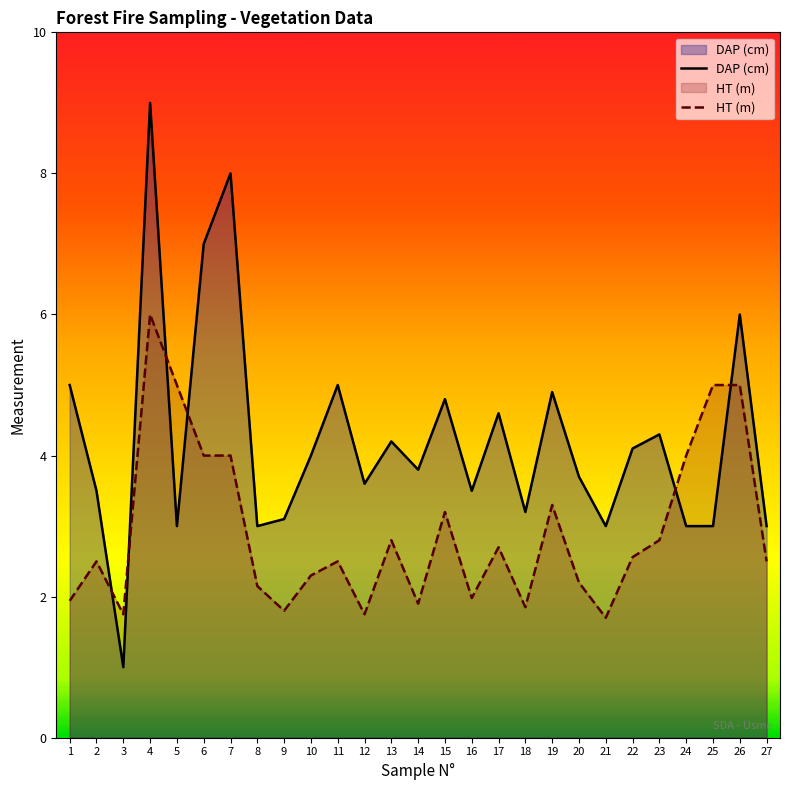

Reading right to left, extract all data points from this chart.

DAP (cm): 27=3.0	26=6.0	25=3.0	24=3.0	23=4.3	22=4.1	21=3.0	20=3.7	19=4.9	18=3.2	17=4.6	16=3.5	15=4.8	14=3.8	13=4.2	12=3.6	11=5.0	10=4.0	9=3.1	8=3.0	7=8.0	6=7.0	5=3.0	4=9.0	3=1.0	2=3.5	1=5.0
HT (m): 27=2.5	26=5.0	25=5.0	24=4.0	23=2.8	22=2.6	21=1.7	20=2.2	19=3.3	18=1.9	17=2.7	16=2.0	15=3.2	14=1.9	13=2.8	12=1.8	11=2.5	10=2.3	9=1.8	8=2.1	7=4.0	6=4.0	5=5.0	4=6.0	3=1.8	2=2.5	1=1.9